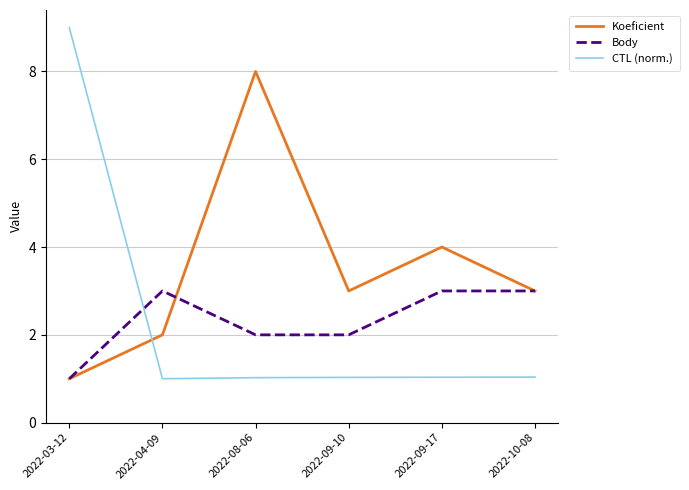

How many times do CTL (norm.) and Koeficient cross each other?

1